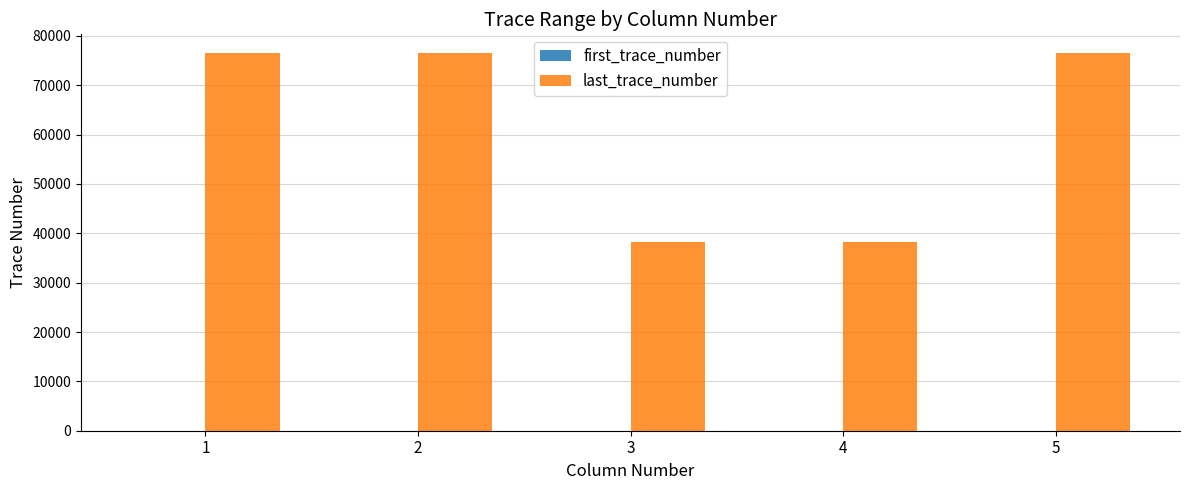

The value of last_trace_number at 4 is 38148. True or false?

True